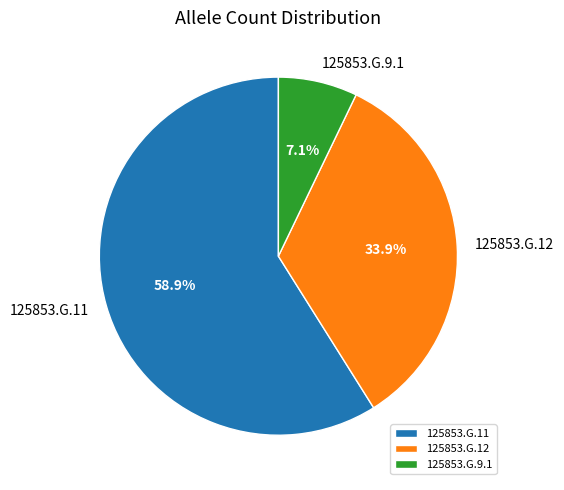

Rank the categories by value from lowest to highest.

125853.G.9.1, 125853.G.12, 125853.G.11